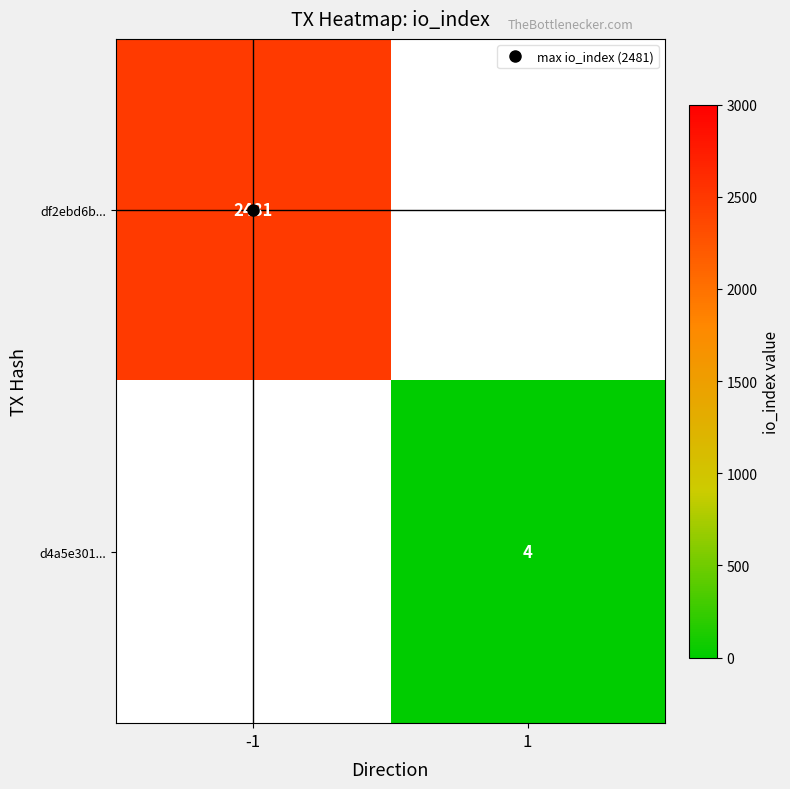

Count the df2ebd6b... values in the range 0 to 2481.

2